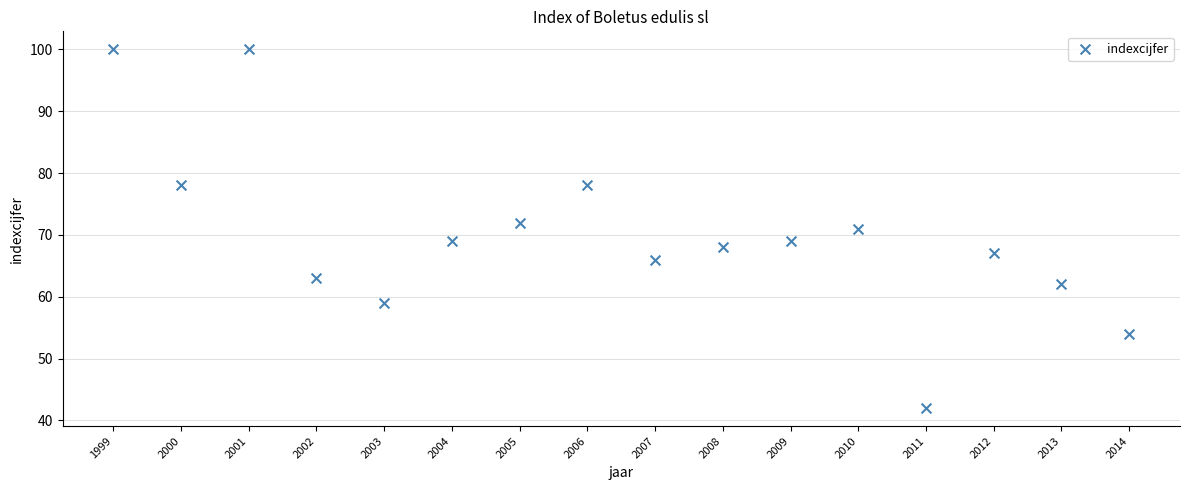

What is the range of X values (max minus min)?

15